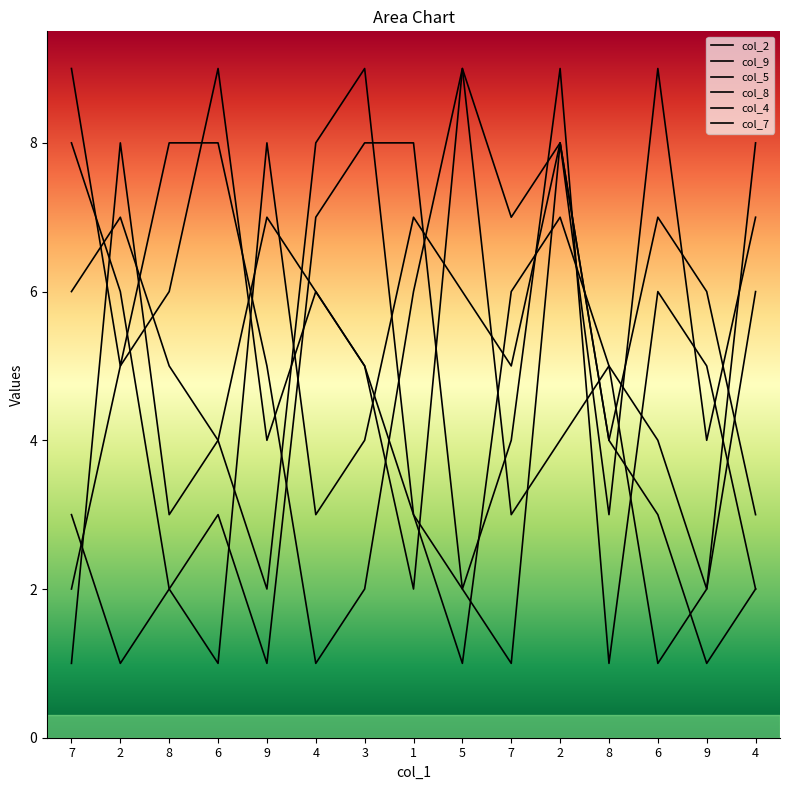

What is the greatest value displayed?

9